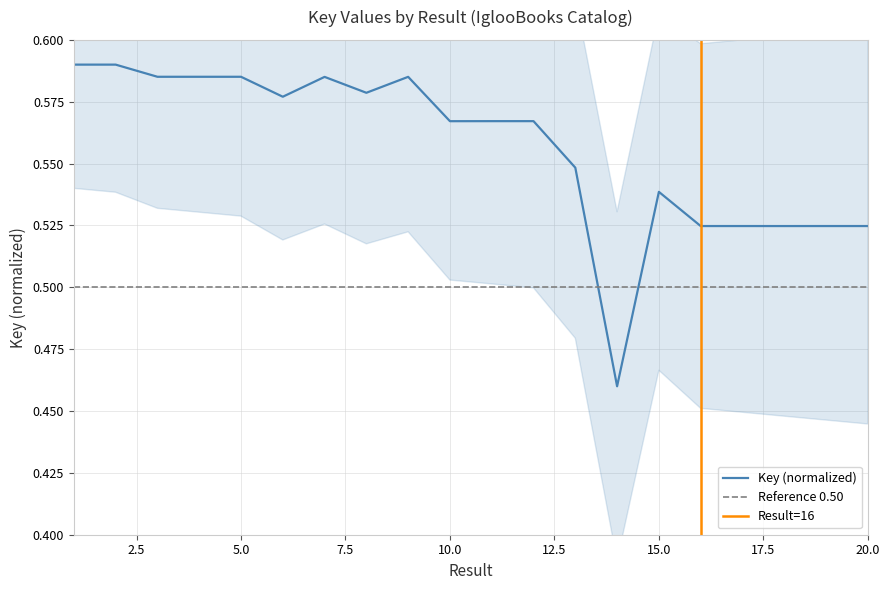

Between 4 and 5, which is larger?

5